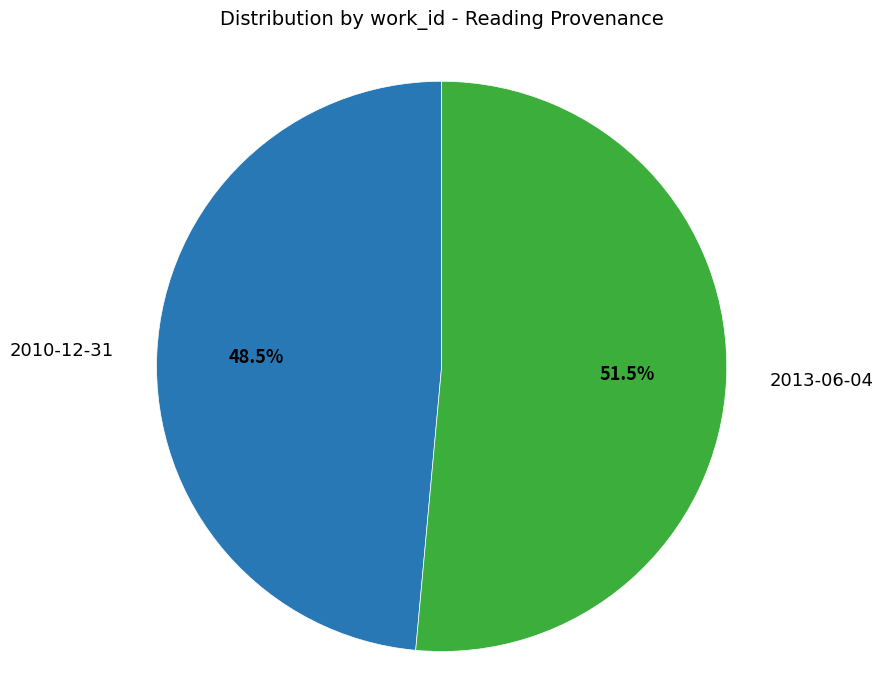

How many segments does this pie chart have?

2